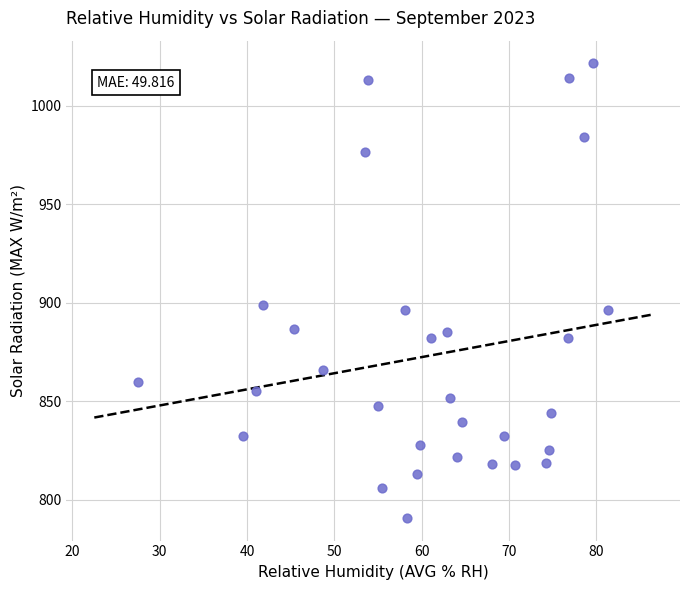

What is the range of X values (max minus min)?

53.9